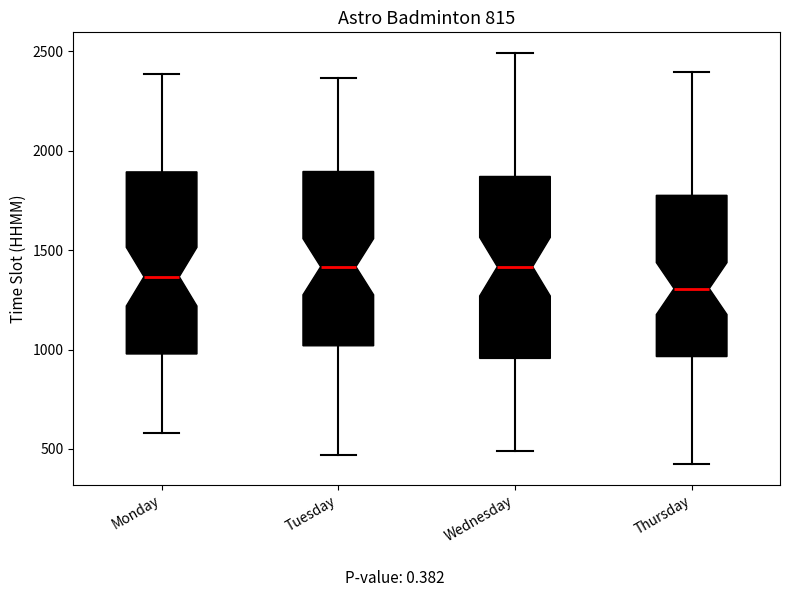

Reading left to right, transcribe this box plot: for each box, give where its median line is, the range the box spans, and where its two whiskers end, as read against the y-axis. The values are not printed on the chart, so give them approximately, as read against the axis.

Monday: median 1350, box 1000 to 1900, whiskers 600 to 2400
Tuesday: median 1400, box 1000 to 1900, whiskers 450 to 2350
Wednesday: median 1400, box 950 to 1850, whiskers 500 to 2500
Thursday: median 1300, box 950 to 1800, whiskers 400 to 2400